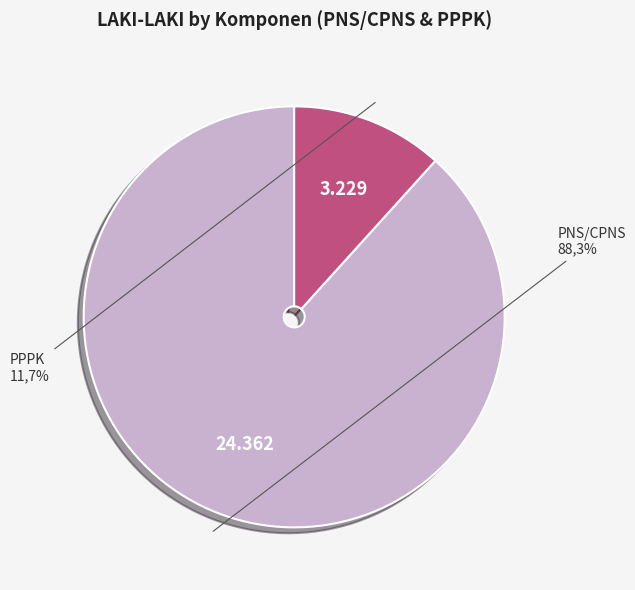

Does any single category account for the majority?

Yes